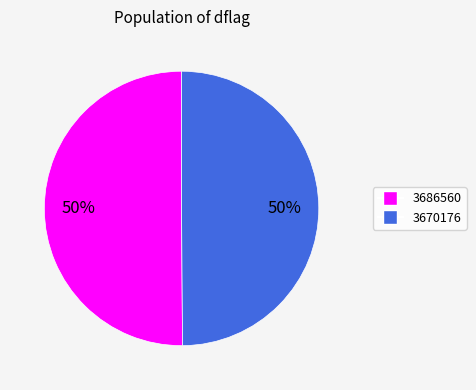

Do 3670176 and 3686560 together represent more than half of the pie?

Yes